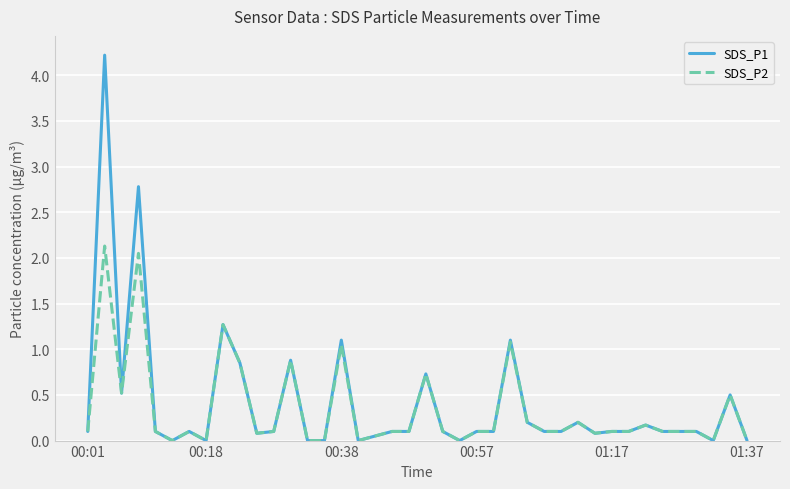

List the series in order of their peak value, highest first.

SDS_P1, SDS_P2